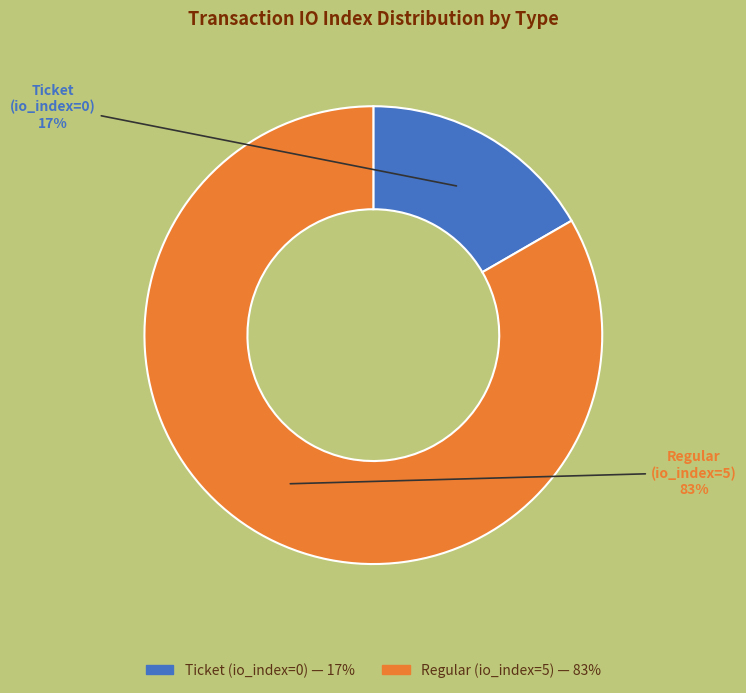

Is the sum of Ticket (io_index=0) and Regular (io_index=5) greater than half?

Yes